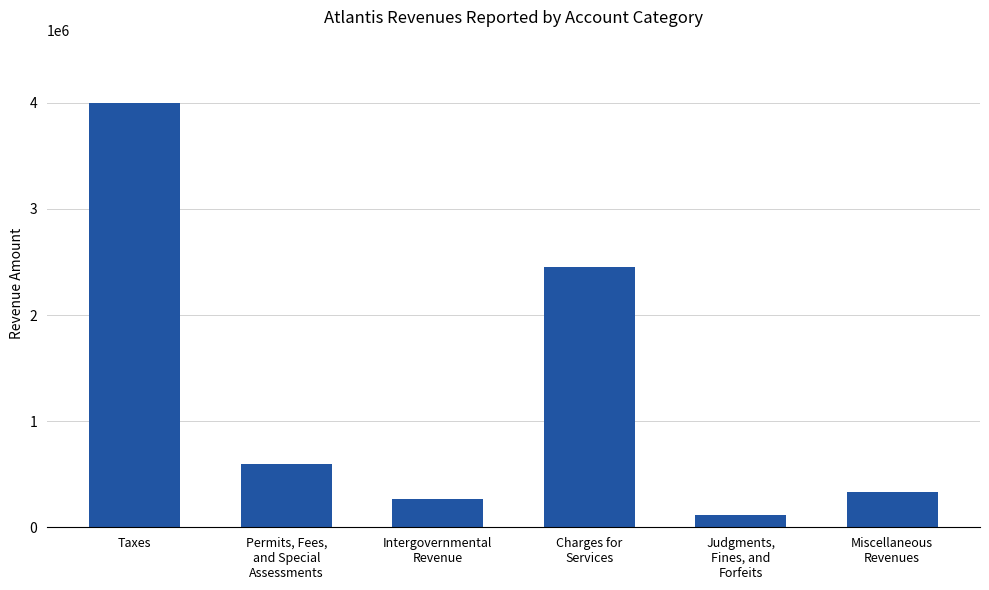

Rank the categories by value from lowest to highest.

Judgments,
Fines, and
Forfeits, Intergovernmental
Revenue, Miscellaneous
Revenues, Permits, Fees,
and Special
Assessments, Charges for
Services, Taxes